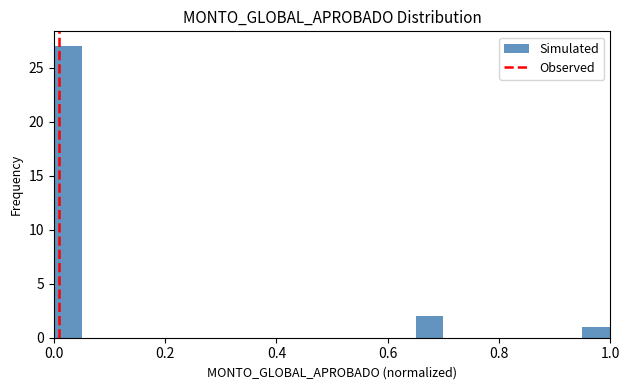

Read against the x-axis, roughly where is the centre of the tallest bar?

0.02